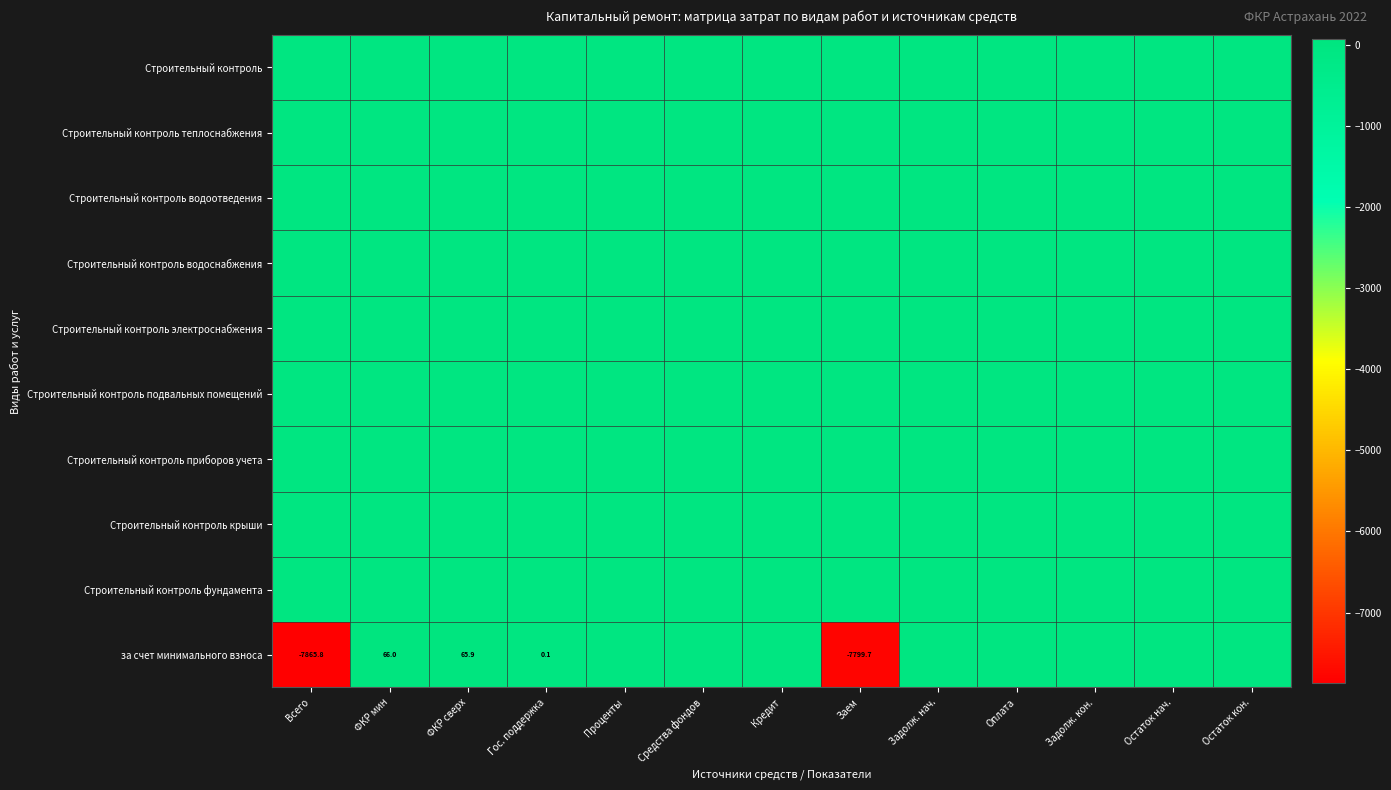

Is it true that за счет минимального взноса equals 0.1 at Гос. поддержка?

True